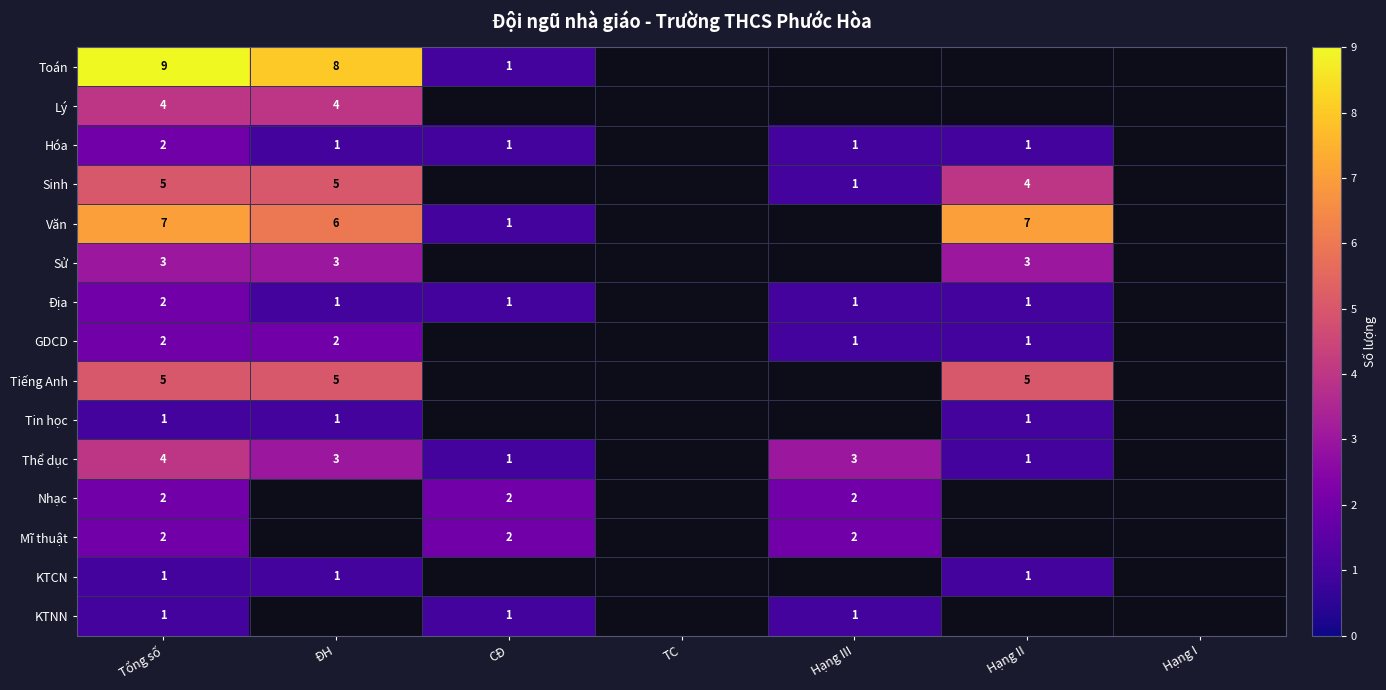

Which category has the lowest value across all series?

CĐ